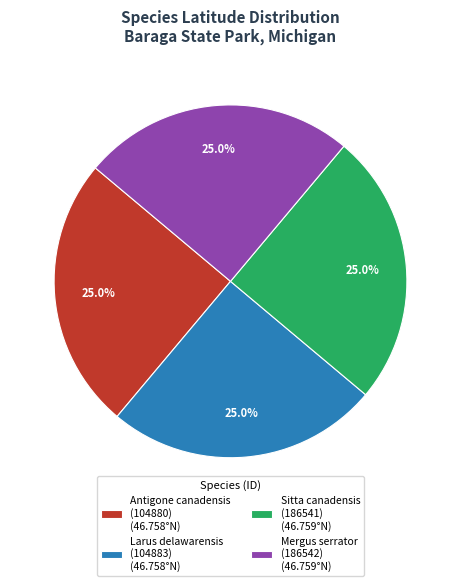

What is the total percentage of Sitta canadensis (186541) (46.759°N) and Antigone canadensis (104880) (46.758°N)?

50.0%